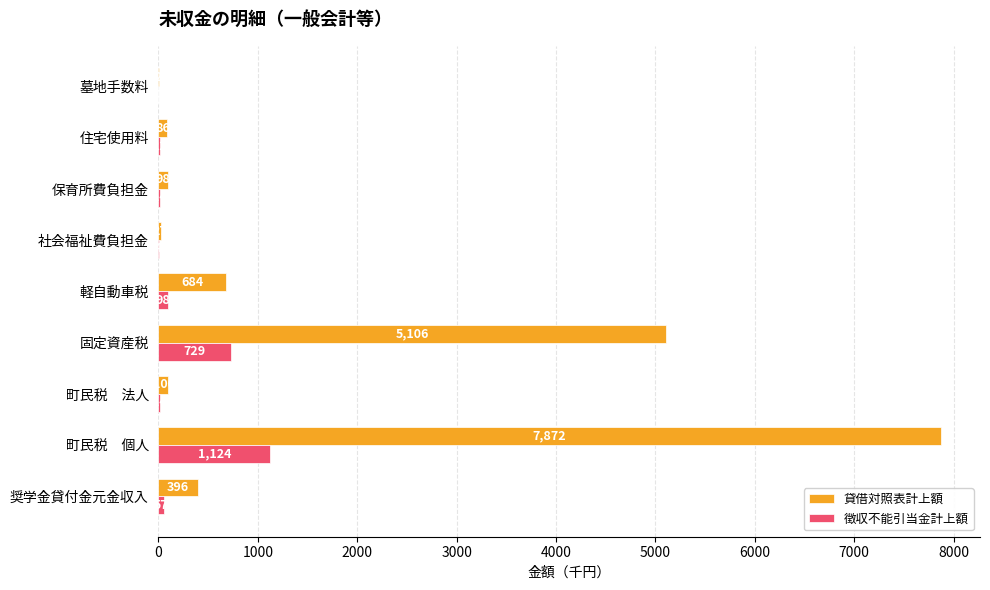

How many distinct data groups are displayed?

2